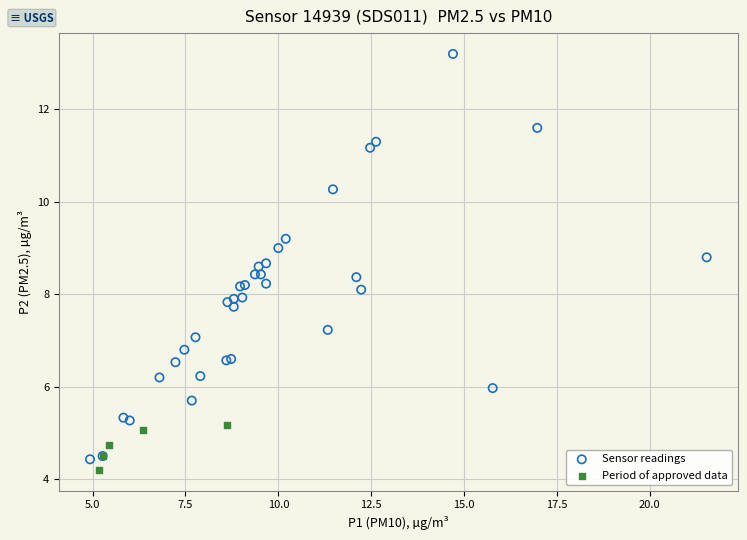

What are all the series names shown in the legend?

Sensor readings, Period of approved data